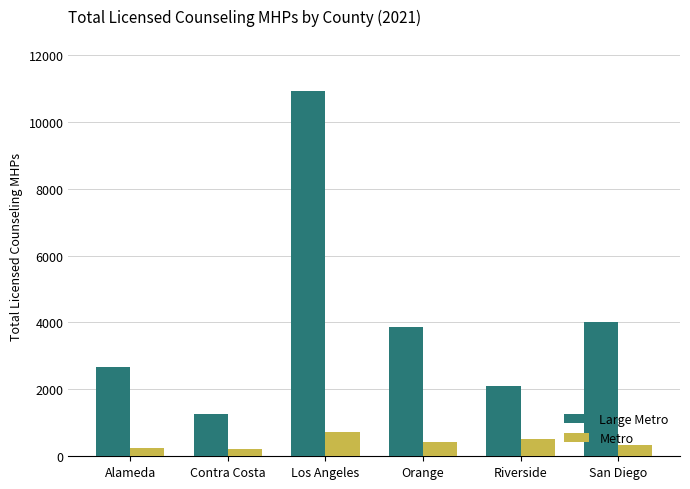

How many data points does each series have?

6